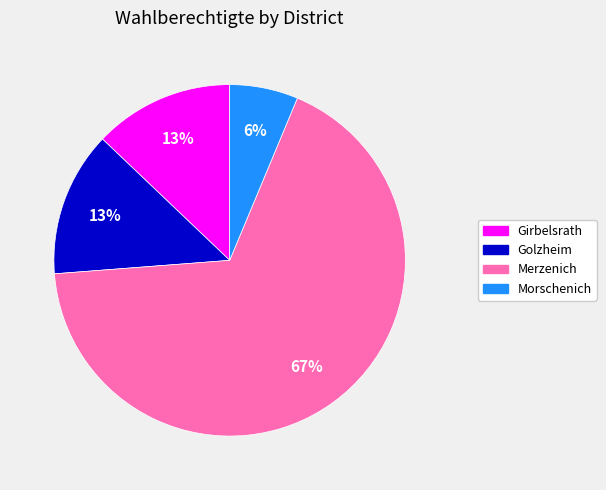

Does any single category account for the majority?

Yes